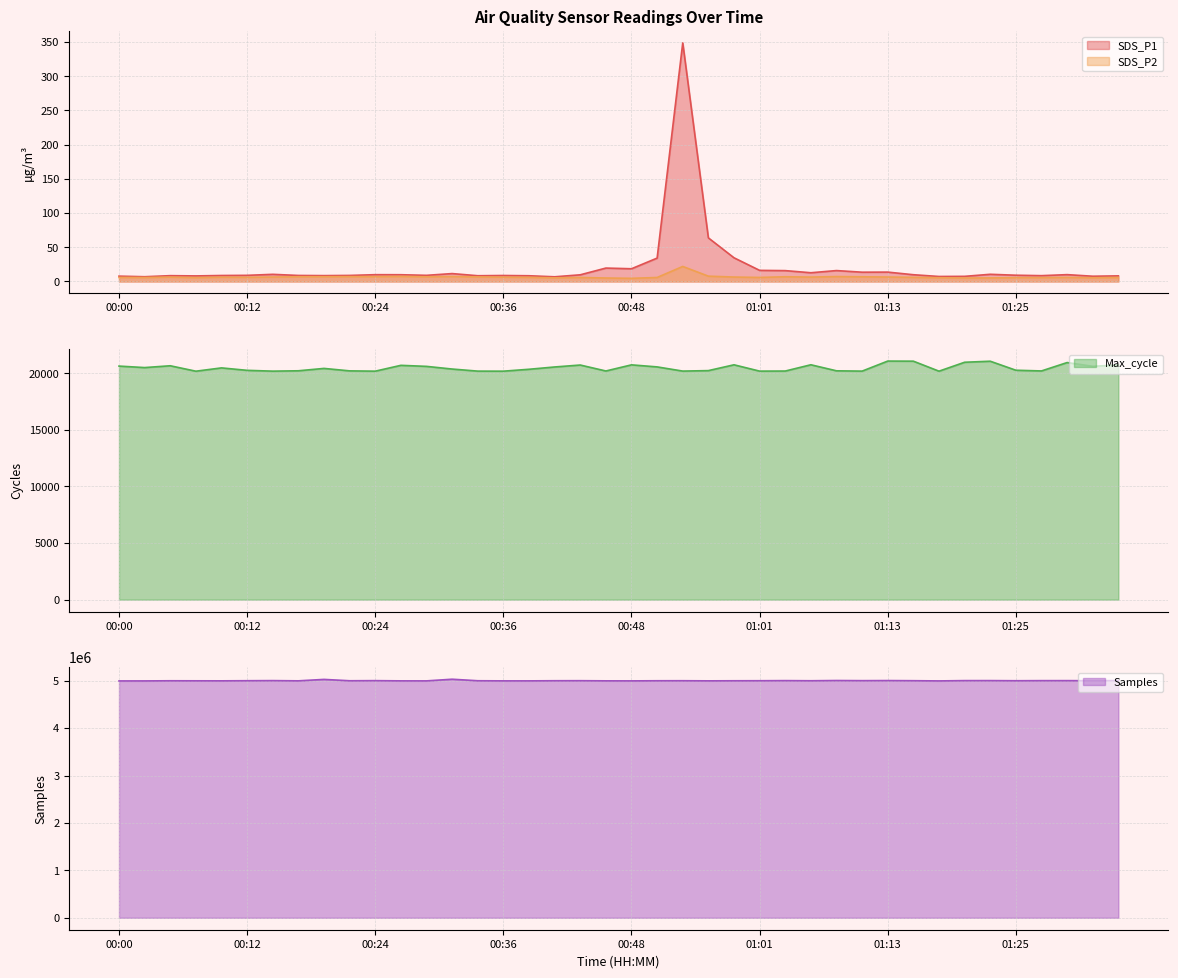

What is the value of the Samples point at the 11th from the left?

5000881.0